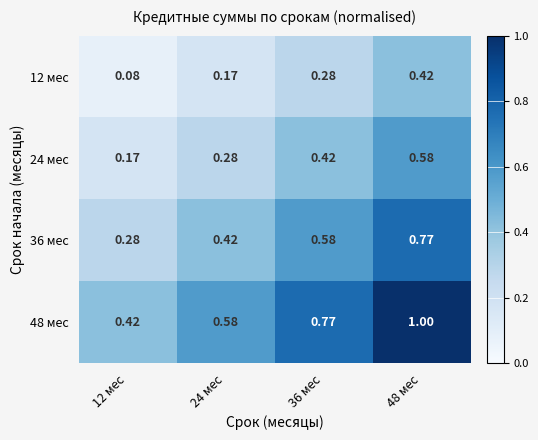

Rank the series by their maximum value, from lowest to highest.

12 мес, 24 мес, 36 мес, 48 мес